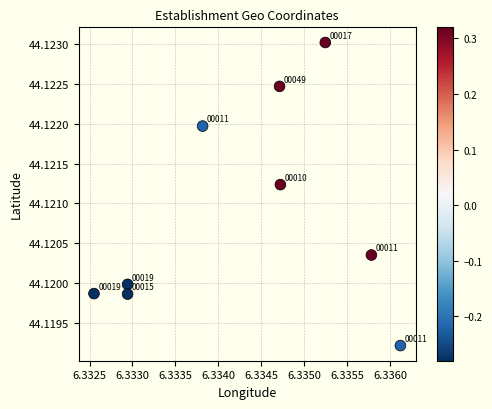

What is the average X value?

6.3